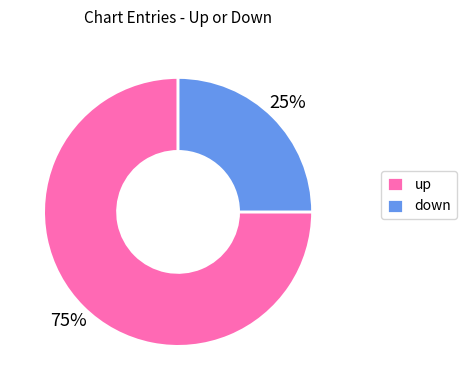

Do down and up together represent more than half of the pie?

Yes